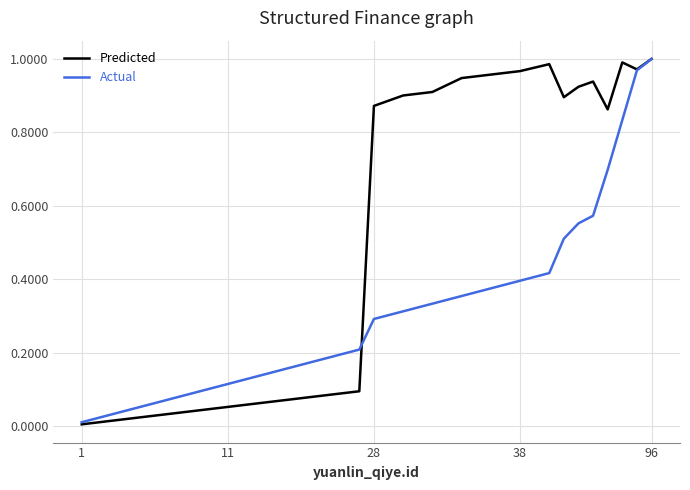

List the series in order of their overall mean, lowest first.

Actual, Predicted